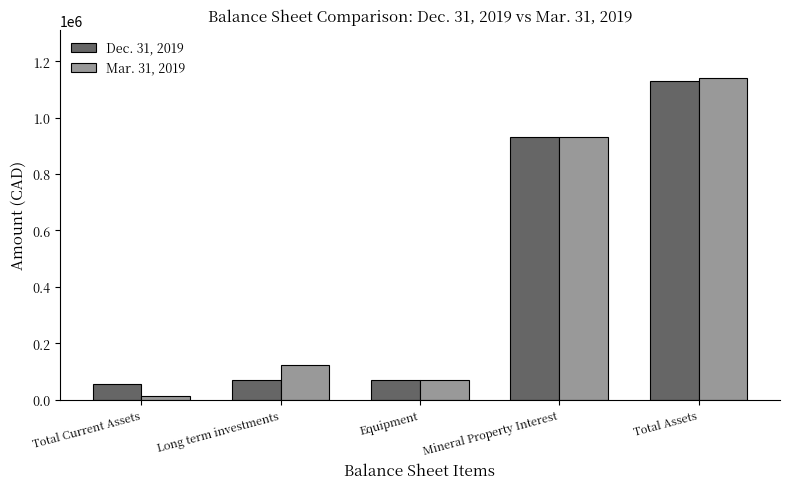

How many groups of bars are there?

5